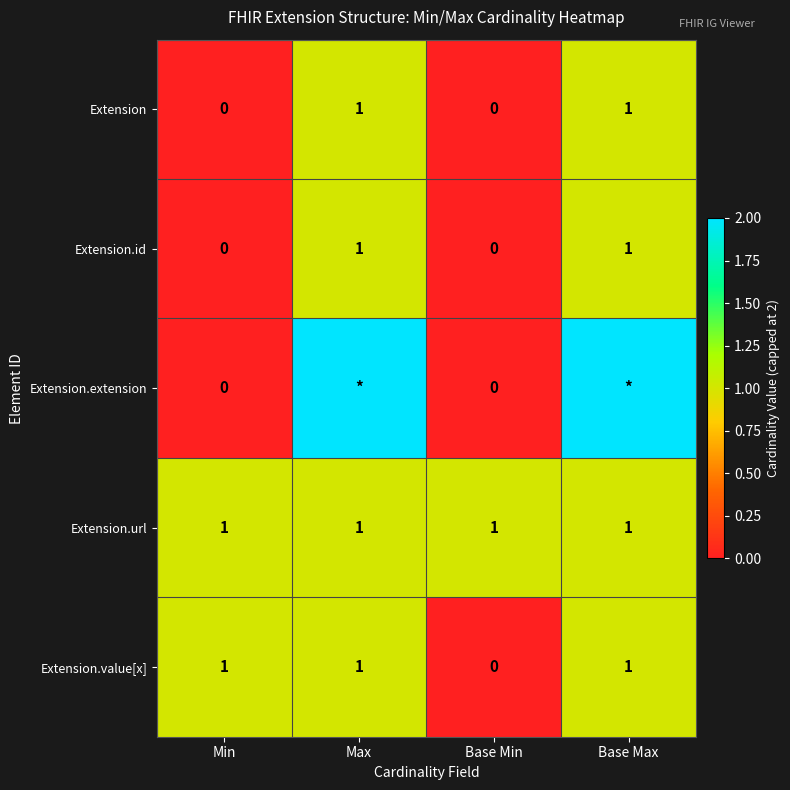

True or false: Extension.value[x] has a value of -1 at Base Min.

False